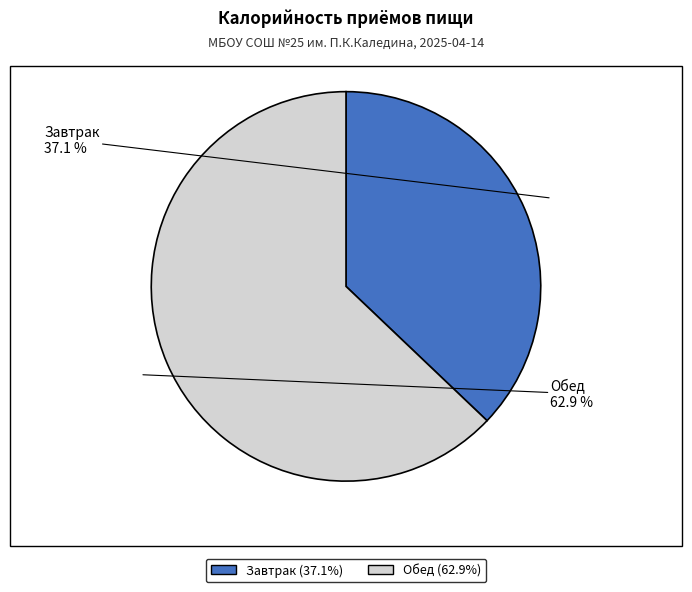

What is the smallest slice in the pie chart?

Завтрак